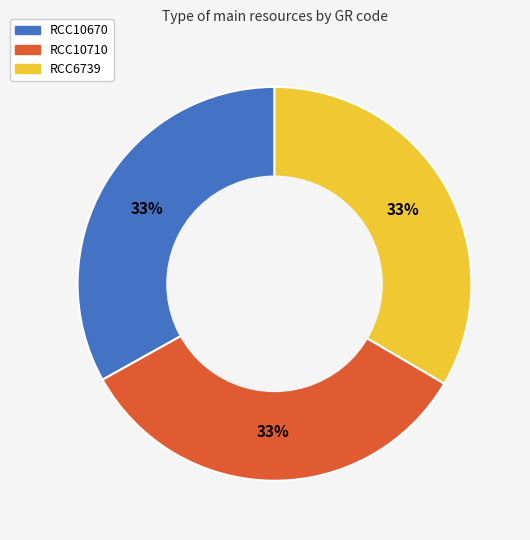

To the nearest percent, what is the combined percentage of RCC10710 and RCC10670?

67%